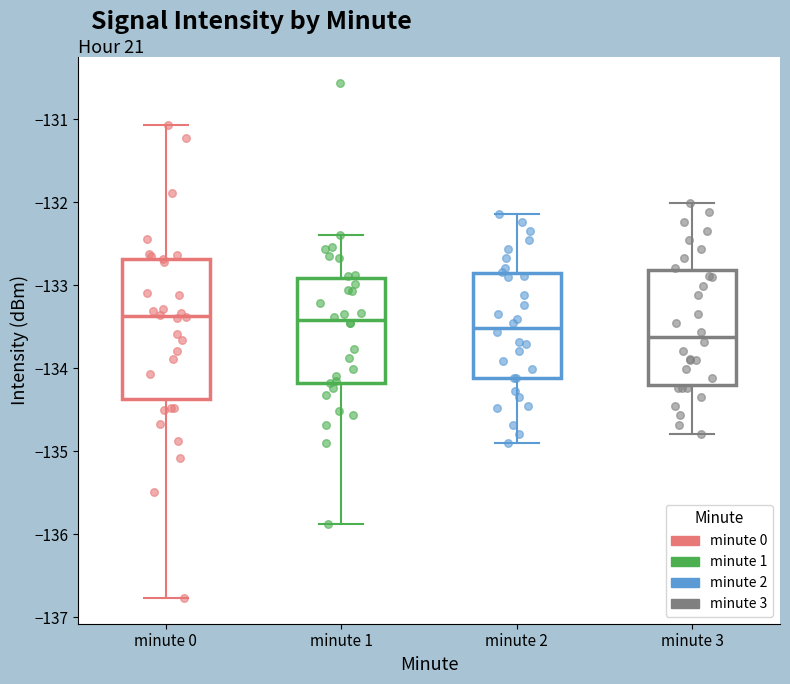

Reading left to right, read every box against the y-axis: the position of its median line, the range the box covers, and the ends of its whiskers. The values are not printed on the chart, so give them approximately, as read against the axis.

minute 0: median -133.4, box -134.4 to -132.7, whiskers -136.8 to -131.1
minute 1: median -133.4, box -134.2 to -132.9, whiskers -135.9 to -132.4
minute 2: median -133.5, box -134.1 to -132.9, whiskers -134.9 to -132.1
minute 3: median -133.6, box -134.2 to -132.8, whiskers -134.8 to -132.0